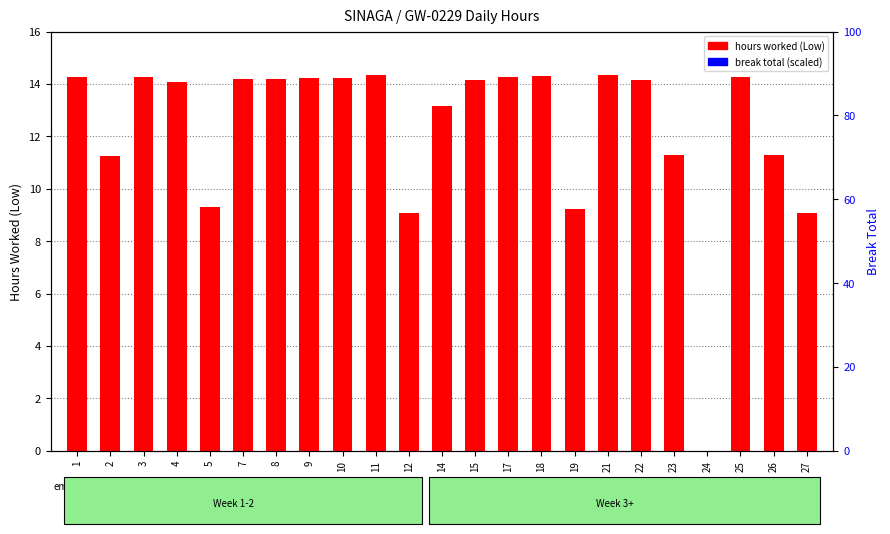

Reading left to right, list all the values displayed in this chart.

hours worked (Low): 1=14.3	2=11.2	3=14.2	4=14.1	5=9.3	7=14.2	8=14.2	9=14.2	10=14.2	11=14.3	12=9.1	14=13.2	15=14.2	17=14.2	18=14.3	19=9.2	21=14.3	22=14.2	23=11.3	24=0.0	25=14.3	26=11.3	27=9.1
break total: 1=0.0	2=0.0	3=0.0	4=0.0	5=0.0	7=0.0	8=0.0	9=0.0	10=0.0	11=0.0	12=0.0	14=0.0	15=0.0	17=0.0	18=0.0	19=0.0	21=0.0	22=0.0	23=0.0	24=0.0	25=0.0	26=0.0	27=0.0